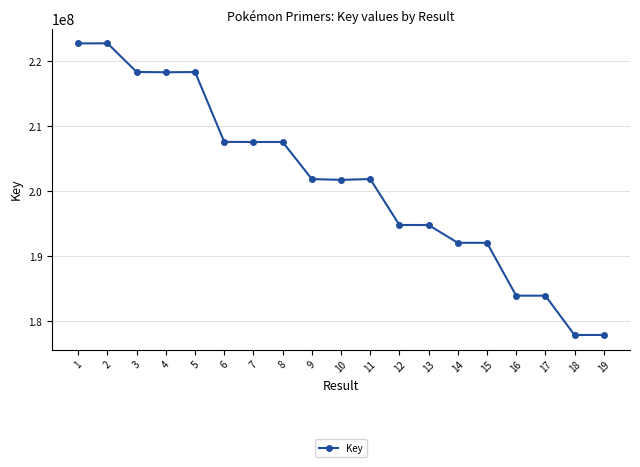

What is the maximum value shown in the chart?

222736714